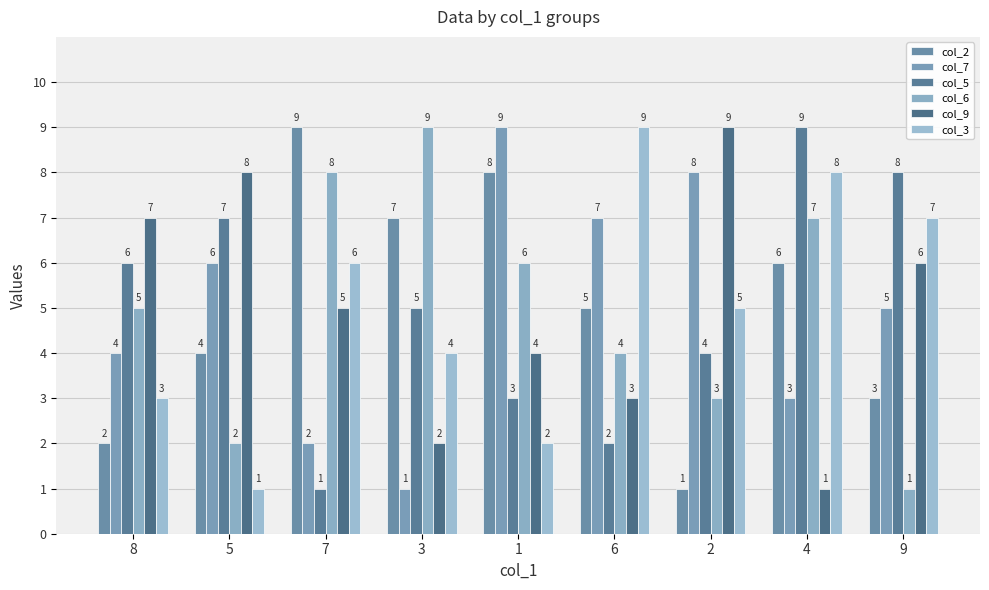

What is the difference between the second highest and minimum values in the col_5 series?

7